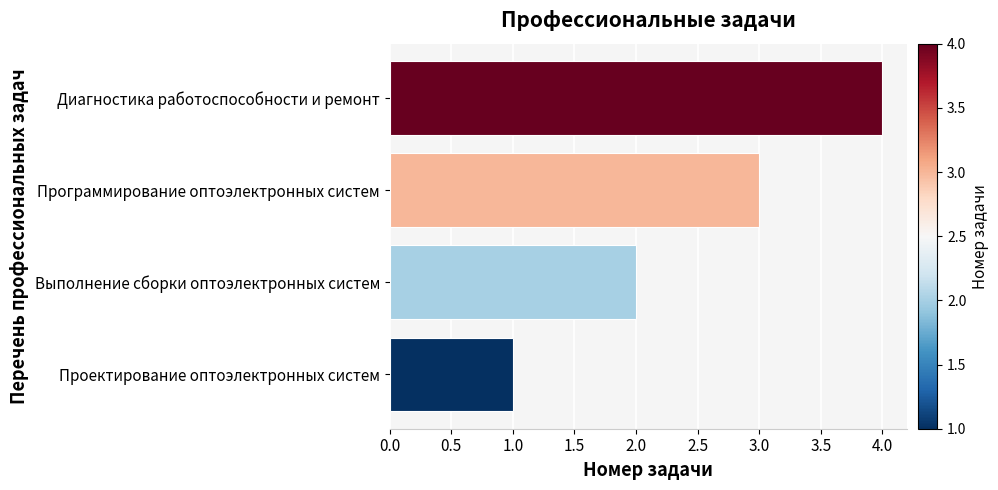

What is the difference between the second highest and minimum values?

2